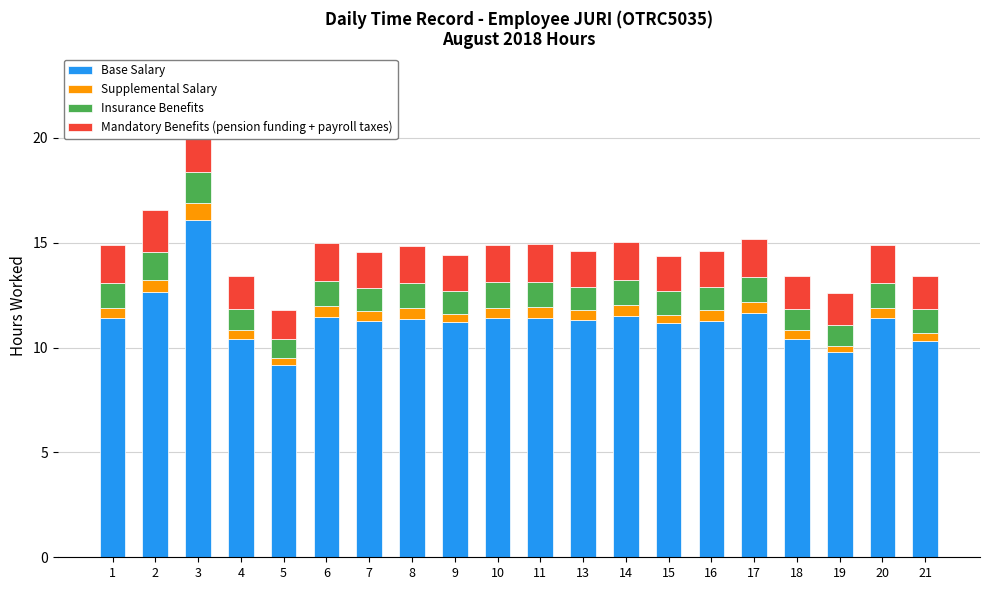

The Supplemental Salary series shows 0.6 at 9. True or false?

False